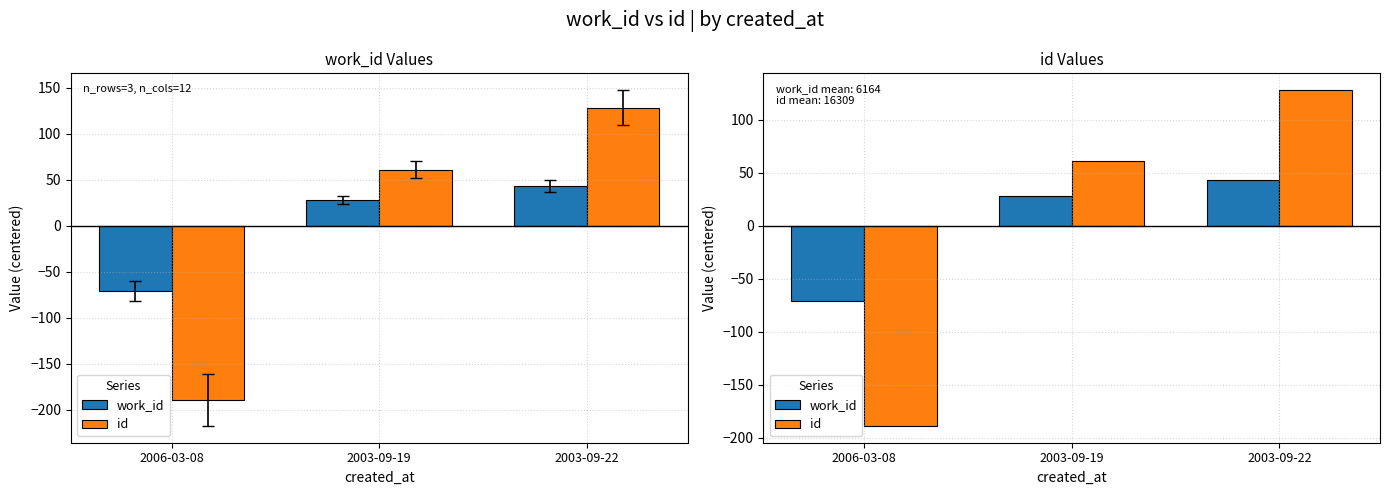

Is it true that id equals 59 at 2003-09-22?

False